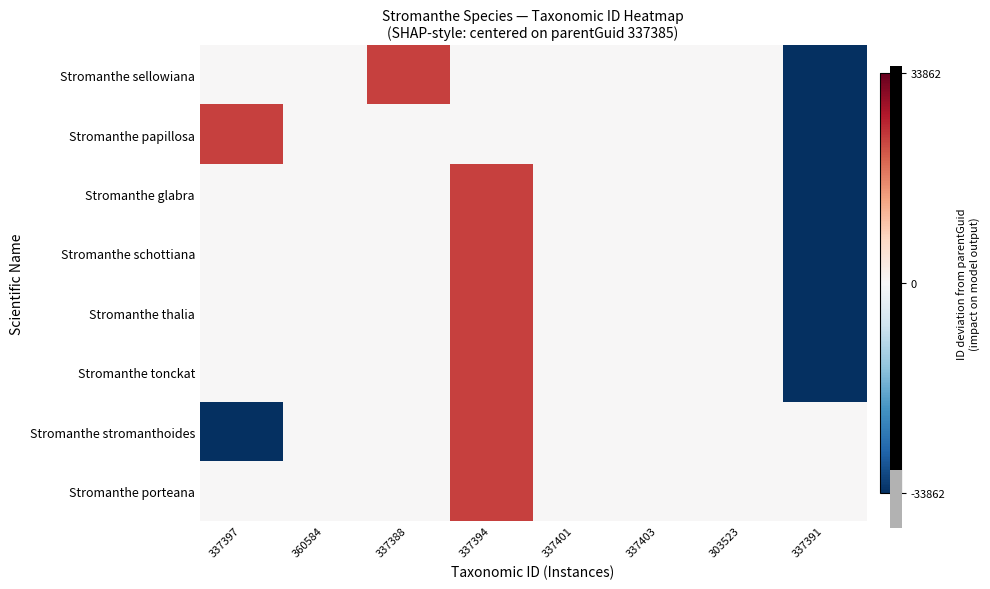

Reading left to right, list all the values displayed in this chart.

Stromanthe sellowiana: 337397=12	360584=0	337388=23199	337394=3	337401=9	337403=16	303523=18	337391=-33862
Stromanthe papillosa: 337397=23199	360584=0	337388=12	337394=3	337401=9	337403=16	303523=18	337391=-33862
Stromanthe glabra: 337397=3	360584=0	337388=12	337394=23199	337401=9	337403=16	303523=18	337391=-33862
Stromanthe schottiana: 337397=9	360584=0	337388=12	337394=23199	337401=3	337403=16	303523=18	337391=-33862
Stromanthe thalia: 337397=16	360584=0	337388=12	337394=23199	337401=3	337403=9	303523=18	337391=-33862
Stromanthe tonckat: 337397=18	360584=0	337388=12	337394=23199	337401=3	337403=9	303523=16	337391=-33862
Stromanthe stromanthoides: 337397=-33862	360584=0	337388=12	337394=23199	337401=3	337403=9	303523=16	337391=18
Stromanthe porteana: 337397=6	360584=0	337388=12	337394=23199	337401=3	337403=9	303523=16	337391=18